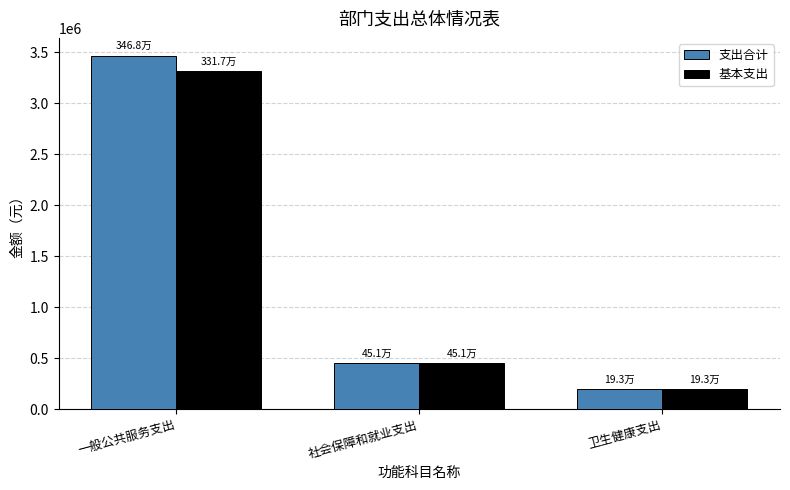

At which category is the sum across all series the highest?

一般公共服务支出